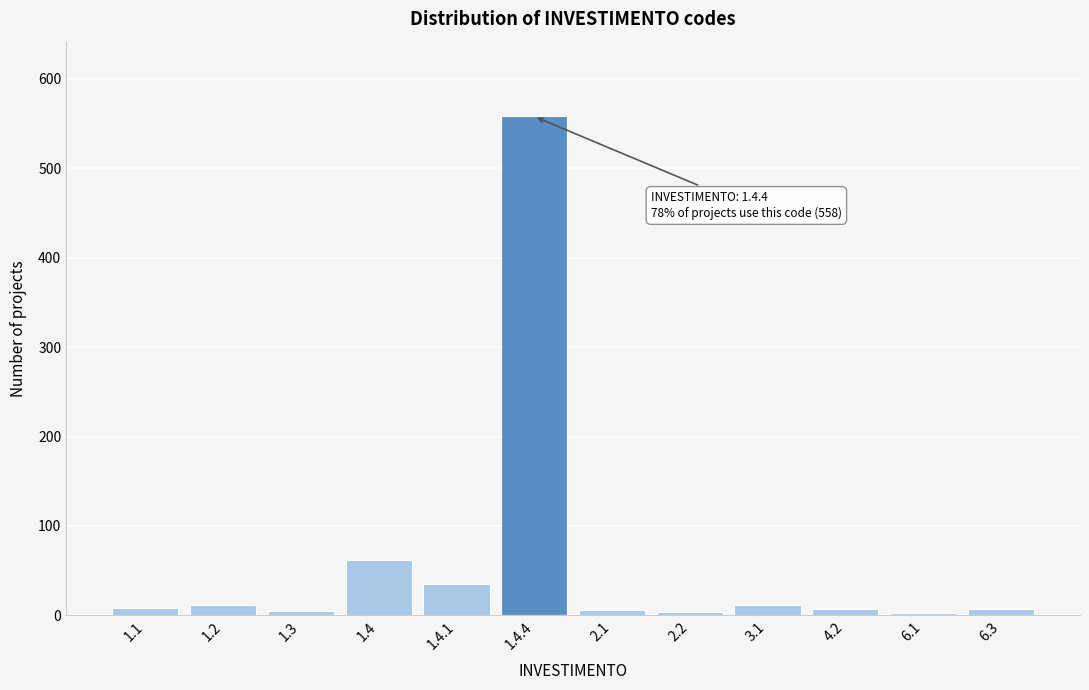

What is the average value?

60